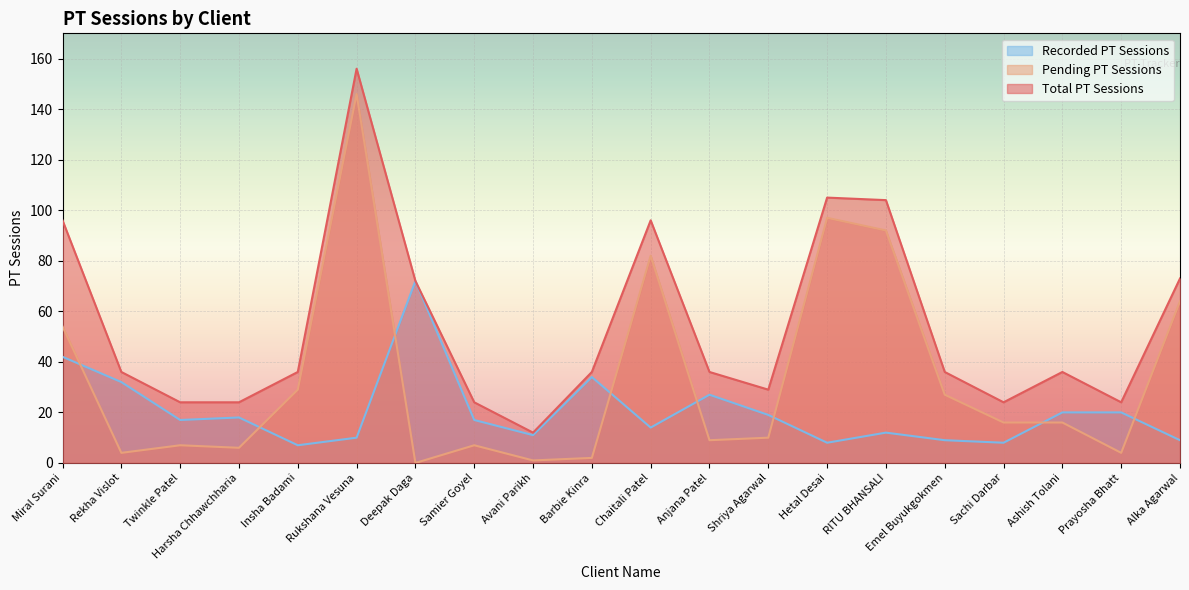

Reading left to right, transcribe all the data shown in this chart.

Total PT Sessions: Miral Surani=96	Rekha Vislot=36	Twinkle Patel=24	Harsha Chhawchharia=24	Insha Badami=36	Rukshana Vesuna=156	Deepak Daga=72	Samier Goyel=24	Avani Parikh=12	Barbie Kinra=36	Chaitali Patel=96	Anjana Patel=36	Shriya Agarwal=29	Hetal Desai=105	RITU BHANSALI=104	Emel Buyukgokmen=36	Sachi Darbar=24	Ashish Tolani=36	Prayosha Bhatt=24	Alka Agarwal=73
Pending PT Sessions: Miral Surani=54	Rekha Vislot=4	Twinkle Patel=7	Harsha Chhawchharia=6	Insha Badami=29	Rukshana Vesuna=146	Deepak Daga=0	Samier Goyel=7	Avani Parikh=1	Barbie Kinra=2	Chaitali Patel=82	Anjana Patel=9	Shriya Agarwal=10	Hetal Desai=97	RITU BHANSALI=92	Emel Buyukgokmen=27	Sachi Darbar=16	Ashish Tolani=16	Prayosha Bhatt=4	Alka Agarwal=64
Recorded PT Sessions: Miral Surani=42	Rekha Vislot=32	Twinkle Patel=17	Harsha Chhawchharia=18	Insha Badami=7	Rukshana Vesuna=10	Deepak Daga=72	Samier Goyel=17	Avani Parikh=11	Barbie Kinra=34	Chaitali Patel=14	Anjana Patel=27	Shriya Agarwal=19	Hetal Desai=8	RITU BHANSALI=12	Emel Buyukgokmen=9	Sachi Darbar=8	Ashish Tolani=20	Prayosha Bhatt=20	Alka Agarwal=9